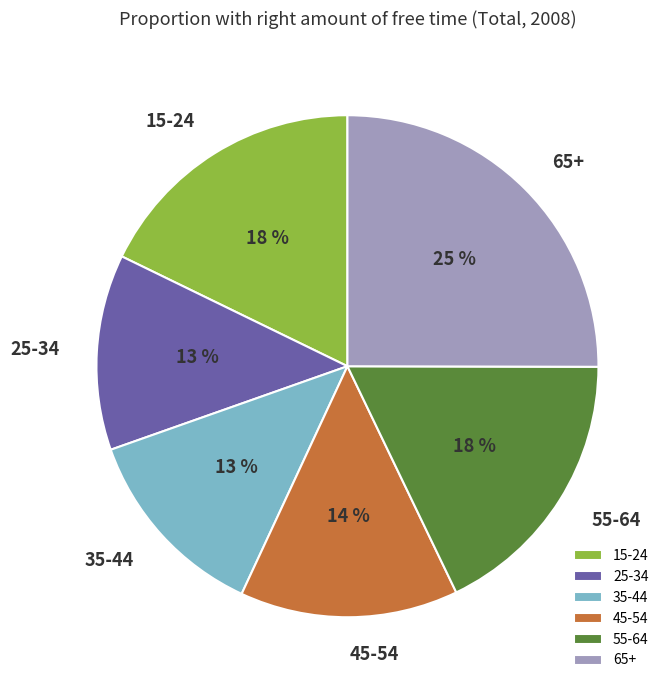

Approximately how many times larger is the value at 65+ compared to 15-24?

1.4